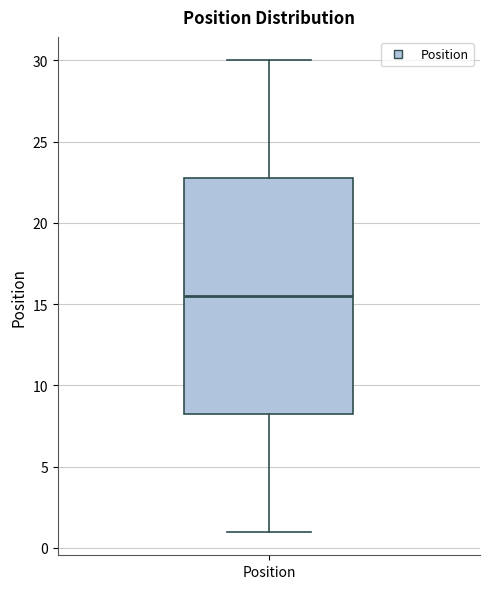

Read this box plot against the y-axis: the position of the median line, the range covered by the box, and the ends of both whiskers. The values are not printed on the chart, so give them approximately, as read against the axis.

median 15.5, box 8.5 to 23.0, whiskers 1.0 to 30.0